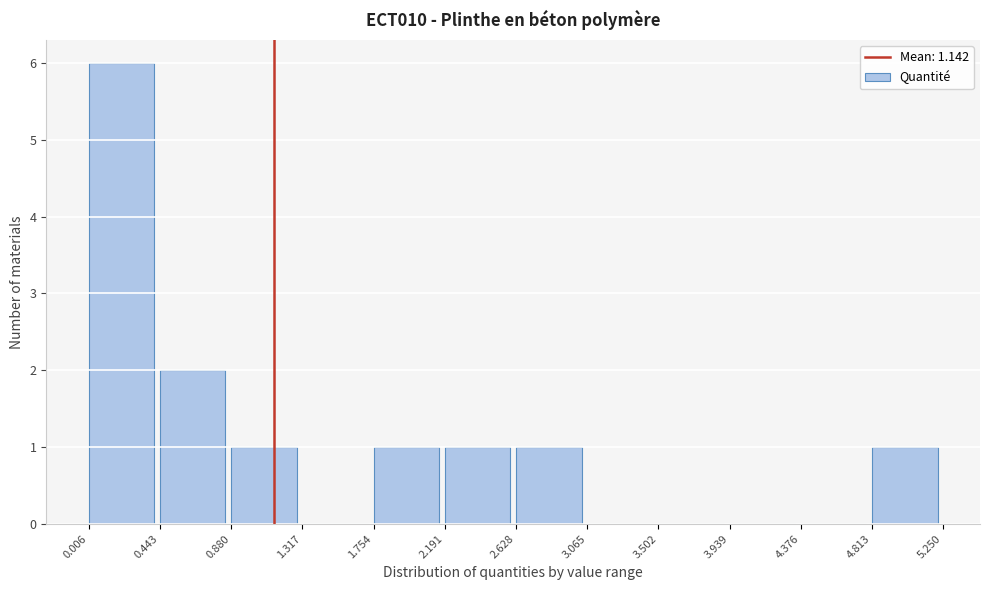

Over which range of the x-axis is the bar tallest?

0.006 to 0.443